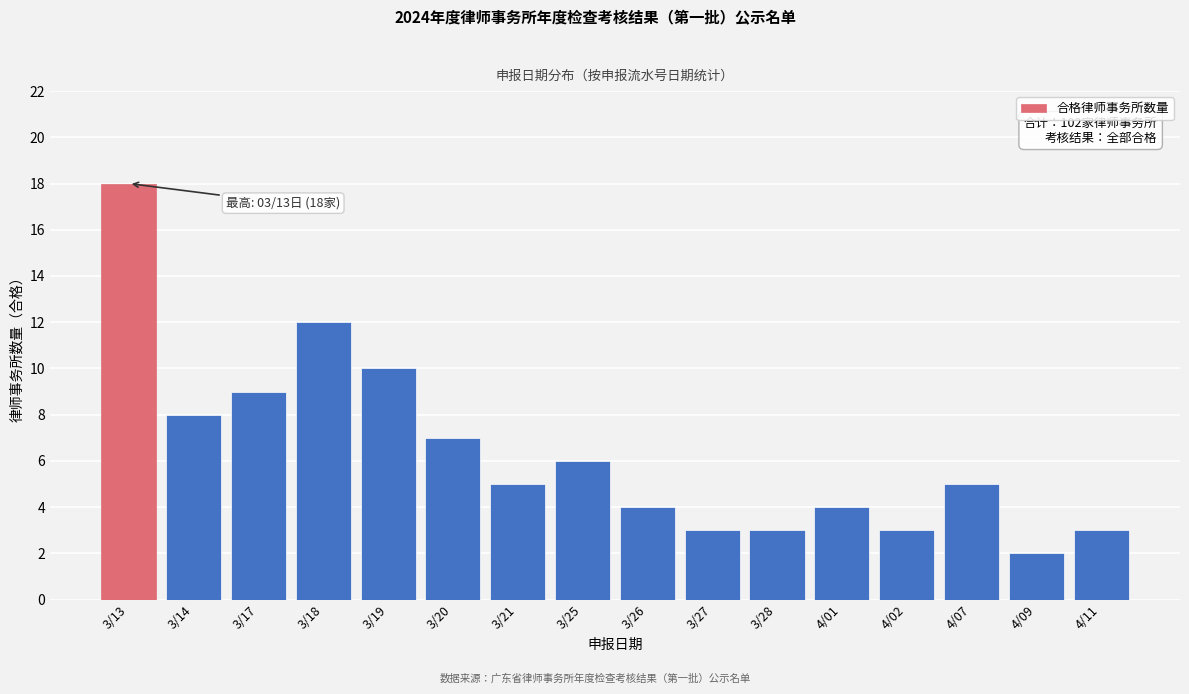

Reading right to left, list all the values displayed in this chart.

4/11=3	4/09=2	4/07=5	4/02=3	4/01=4	3/28=3	3/27=3	3/26=4	3/25=6	3/21=5	3/20=7	3/19=10	3/18=12	3/17=9	3/14=8	3/13=18